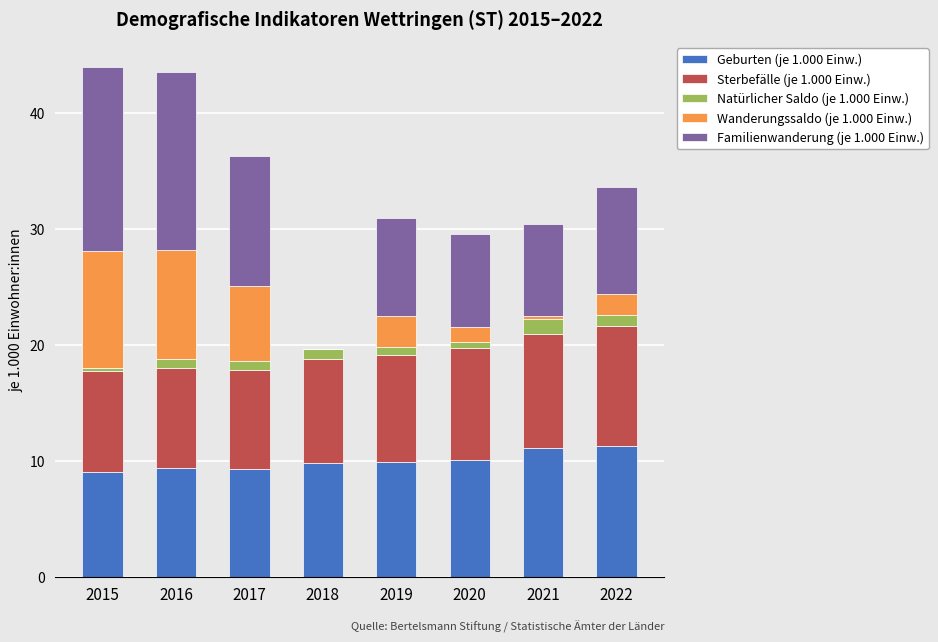

What is the sum of all Geburten (je 1.000 Einw.) values?

79.9